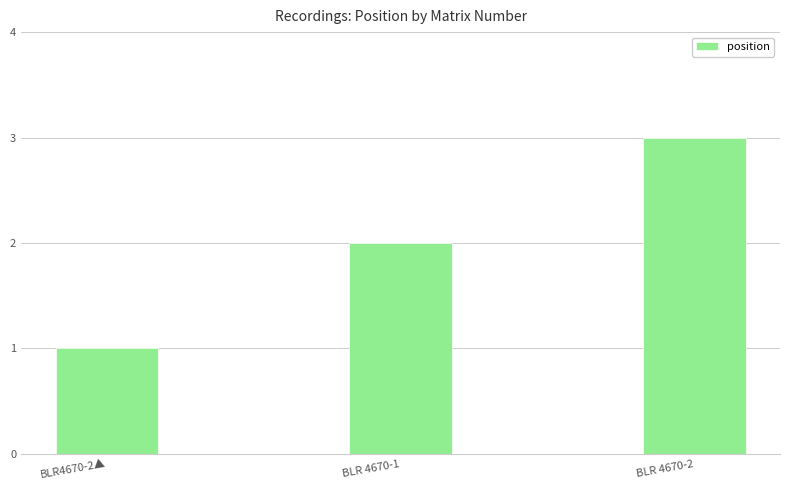

Between BLR4670-2▲ and BLR 4670-2, which is larger?

BLR 4670-2